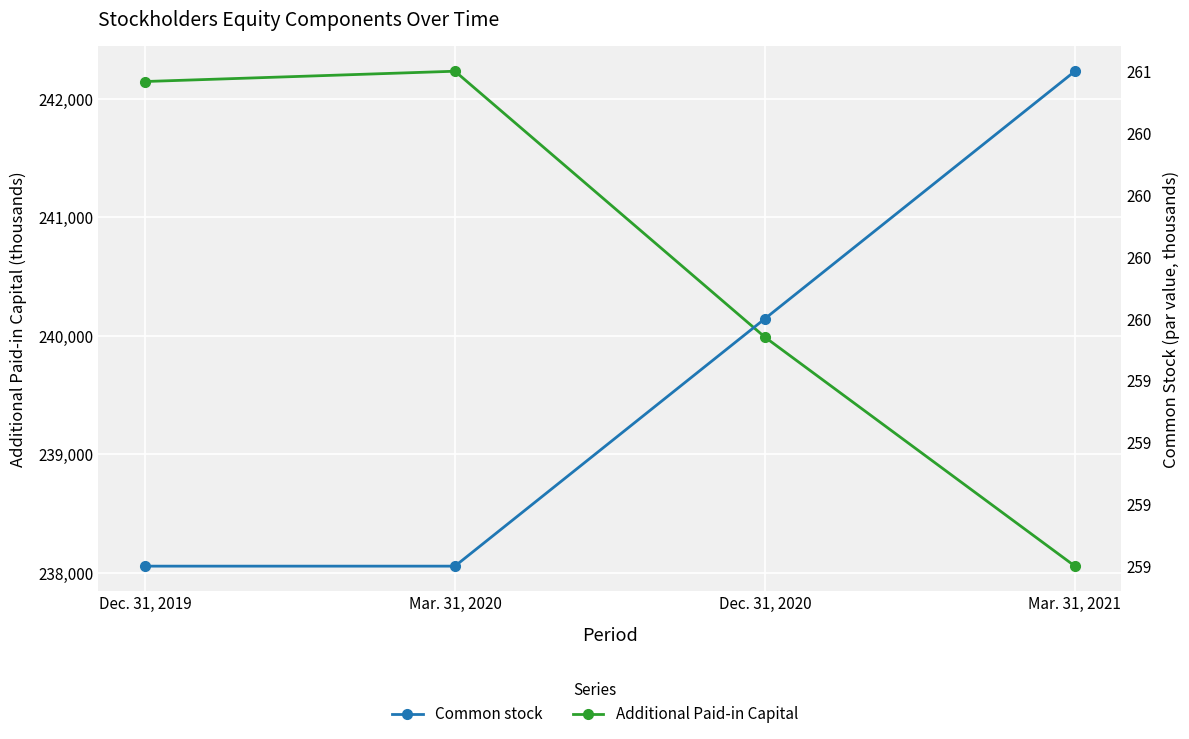

What is the value of the Additional Paid-in Capital point at the 2nd from the left?

242234